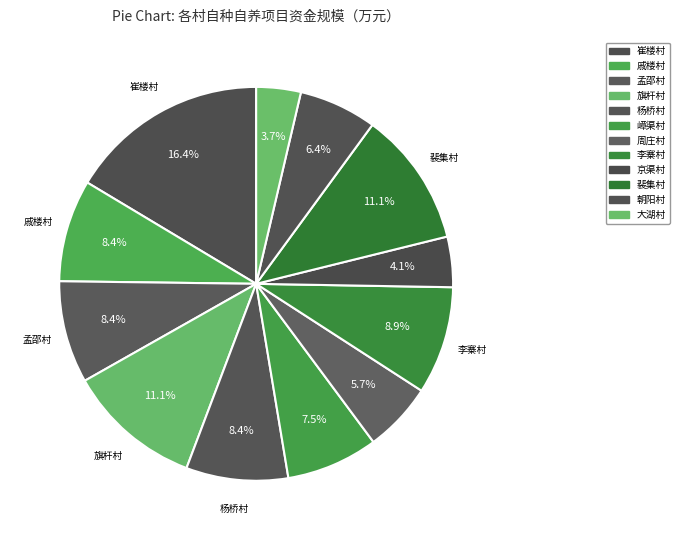

Which has a higher value, 李寨村 or 朝阳村?

李寨村